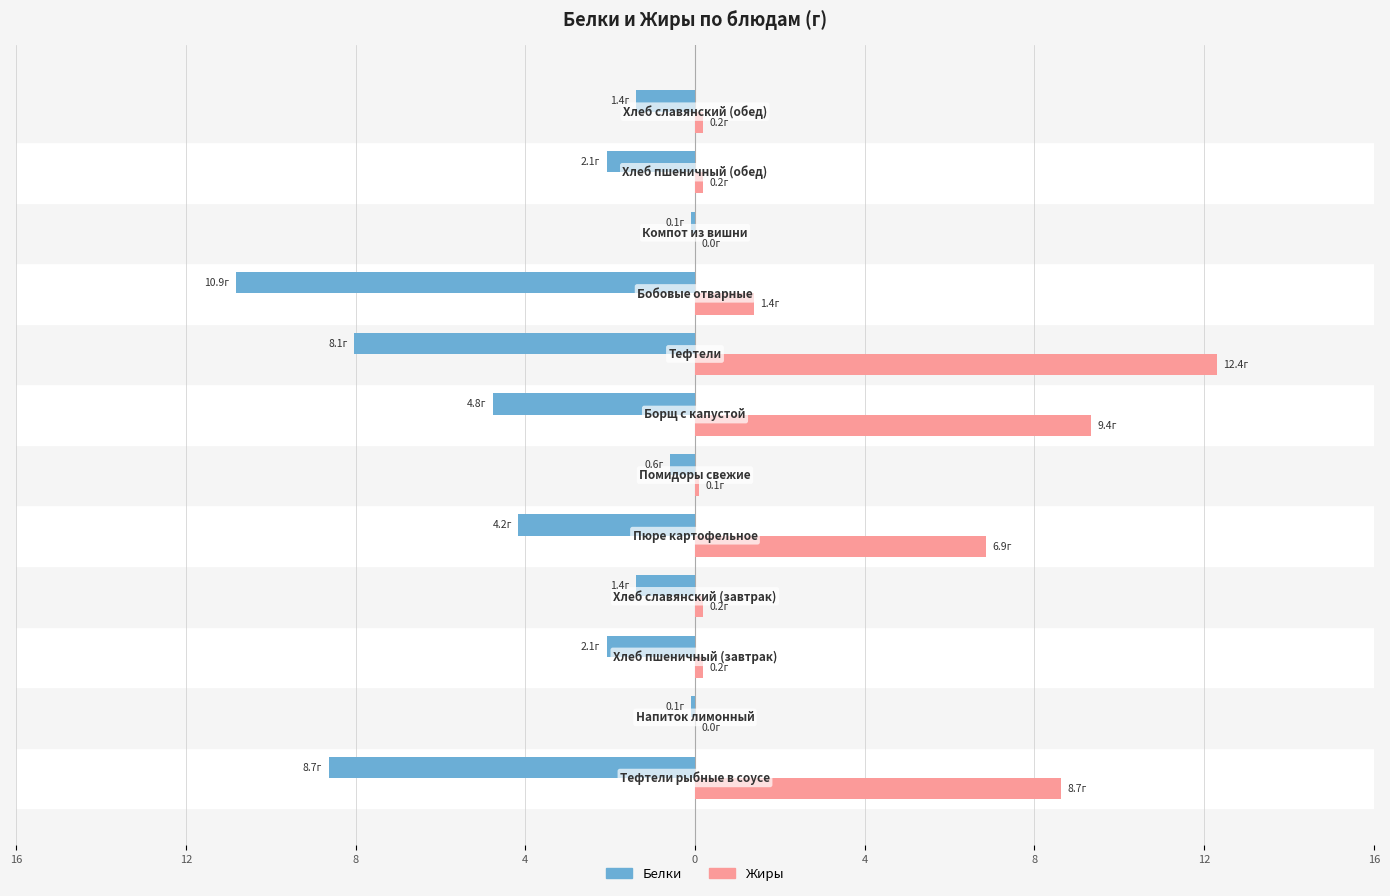

How many groups of bars are there?

12